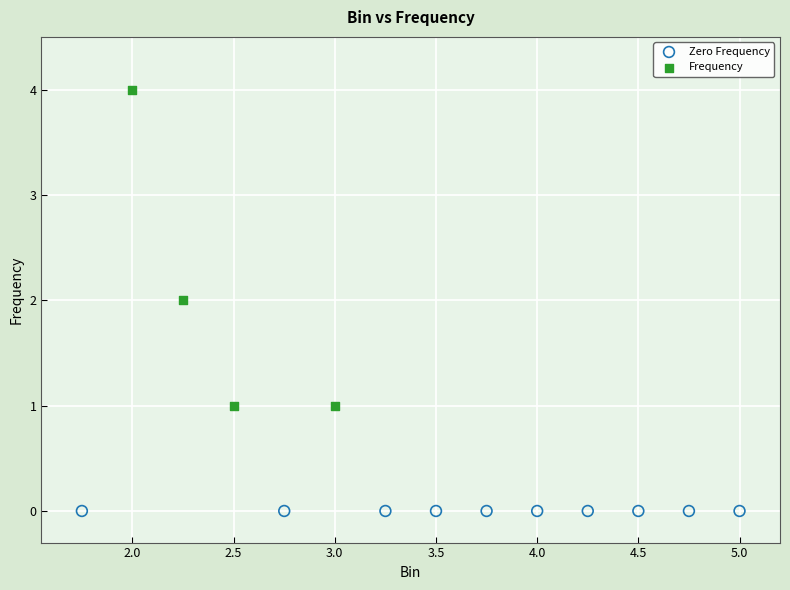

Which series contains the highest Y value?

Frequency